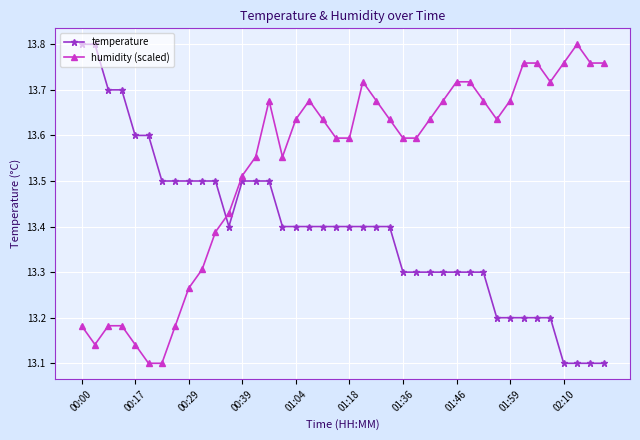

List the series in order of their overall mean, lowest first.

temperature, humidity (scaled)